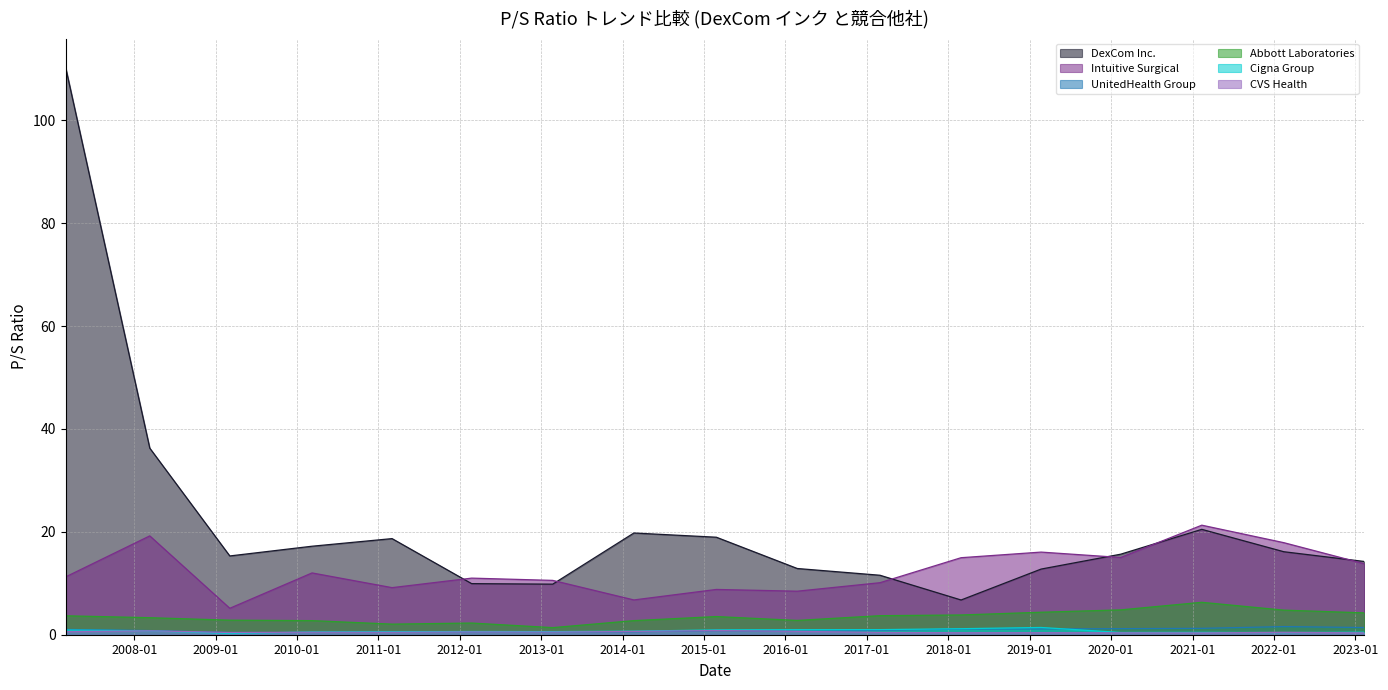

True or false: DexCom Inc. and Abbott Laboratories cross at least once.

False